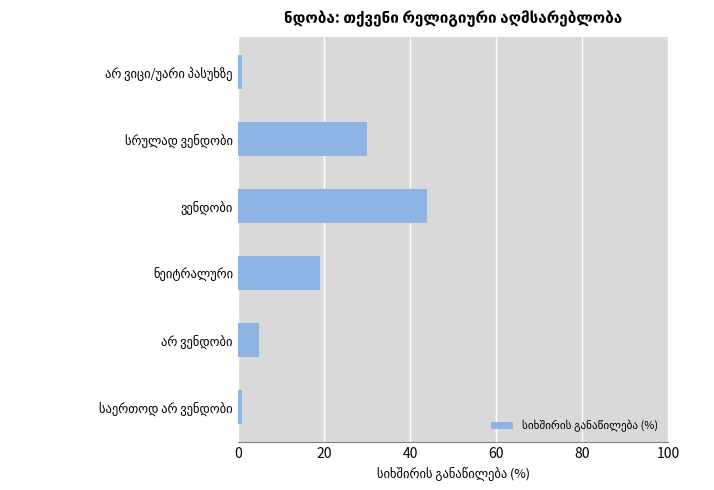

Reading bottom to top, extract all data points from this chart.

1	5	19	44	30	1